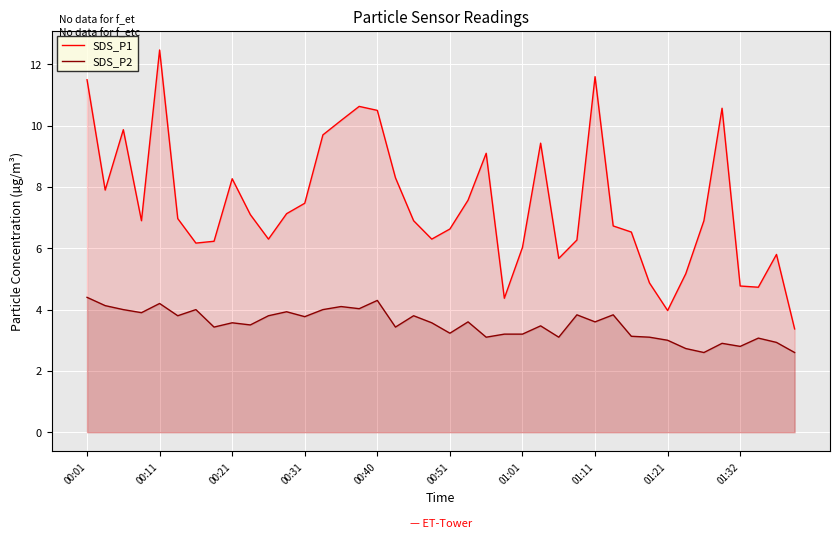

How many data points in SDS_P1 are less than 6?

9